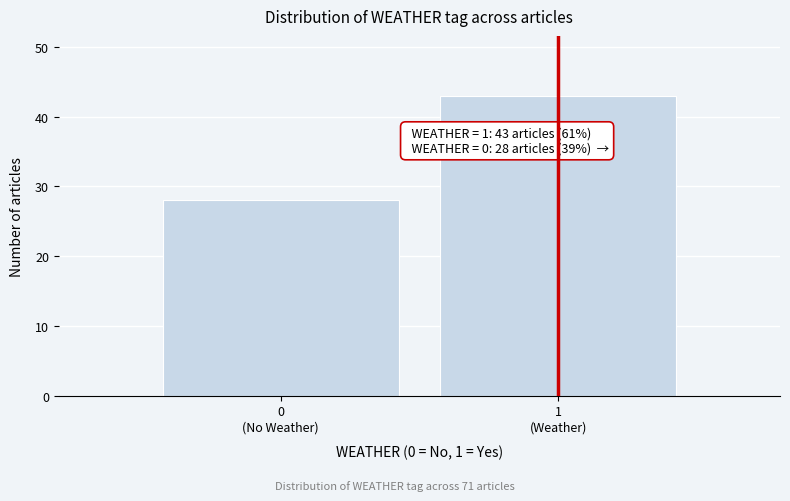

Reading right to left, transcribe all the data shown in this chart.

43	28